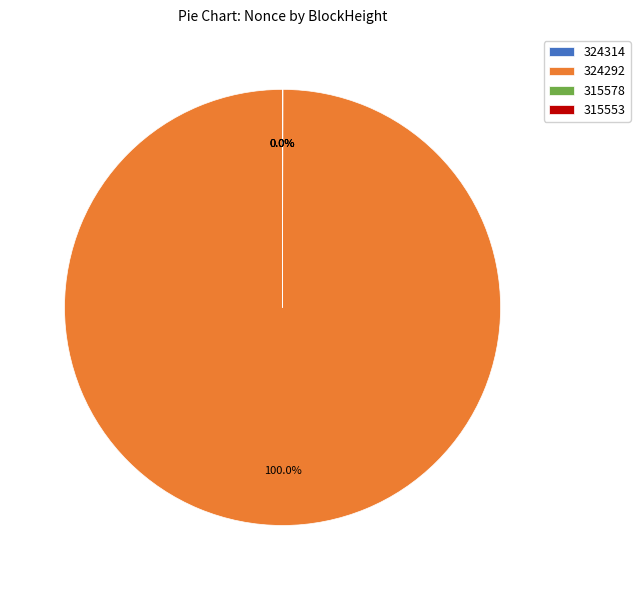

To the nearest percent, what portion does 324292 represent?

100%